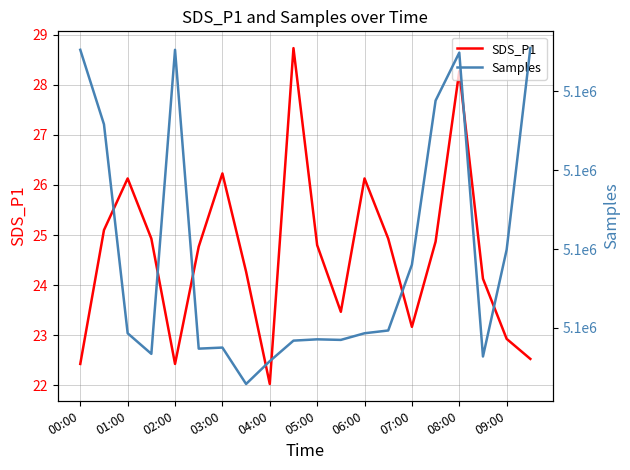

True or false: SDS_P1 has a value of 22.4 at 02:00.

True